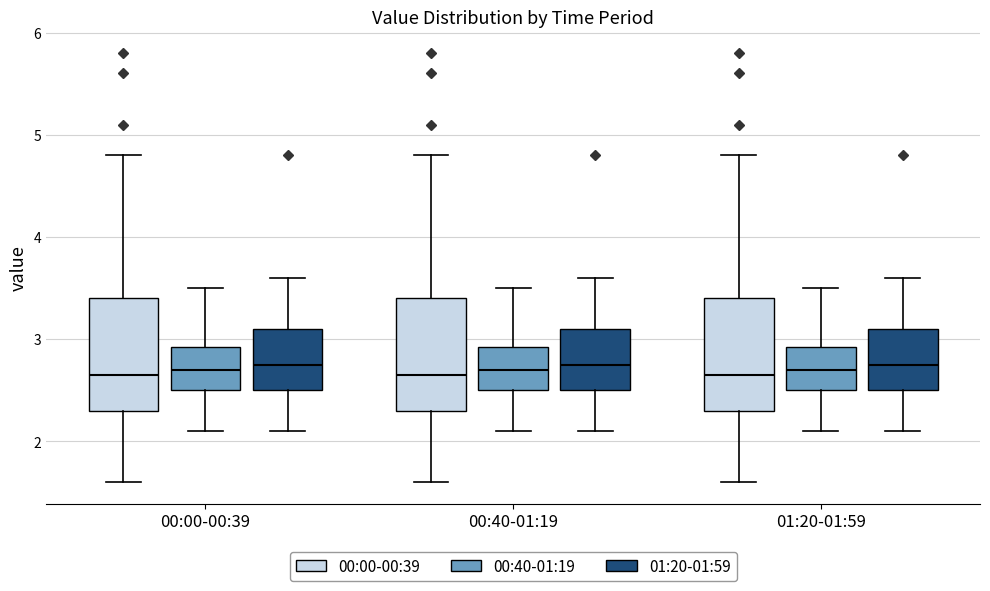

Reading left to right, read every box against the y-axis: the position of its median line, the range the box covers, and the ends of its whiskers. The values are not printed on the chart, so give them approximately, as read against the axis.

00:00-00:39 (00:00-00:39): median 2.7, box 2.3 to 3.4, whiskers 1.6 to 4.8
00:00-00:39 (00:40-01:19): median 2.7, box 2.5 to 2.9, whiskers 2.1 to 3.5
00:00-00:39 (01:20-01:59): median 2.8, box 2.5 to 3.1, whiskers 2.1 to 3.6
00:40-01:19 (00:00-00:39): median 2.7, box 2.3 to 3.4, whiskers 1.6 to 4.8
00:40-01:19 (00:40-01:19): median 2.7, box 2.5 to 2.9, whiskers 2.1 to 3.5
00:40-01:19 (01:20-01:59): median 2.8, box 2.5 to 3.1, whiskers 2.1 to 3.6
01:20-01:59 (00:00-00:39): median 2.7, box 2.3 to 3.4, whiskers 1.6 to 4.8
01:20-01:59 (00:40-01:19): median 2.7, box 2.5 to 2.9, whiskers 2.1 to 3.5
01:20-01:59 (01:20-01:59): median 2.8, box 2.5 to 3.1, whiskers 2.1 to 3.6